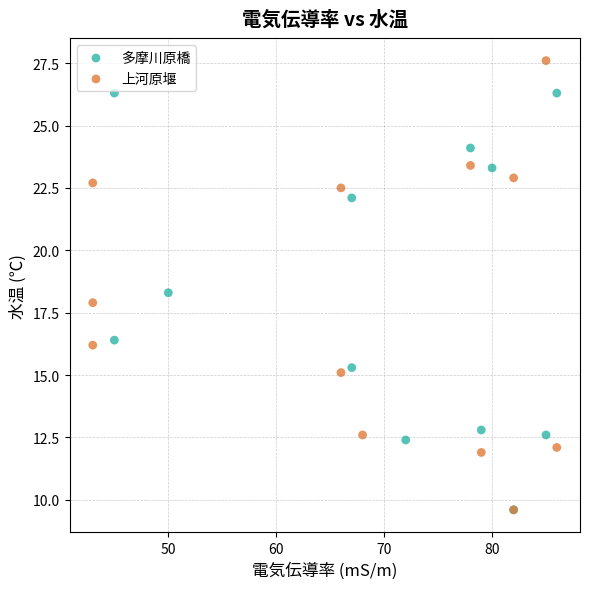

Which series reaches the maximum Y coordinate?

上河原堰